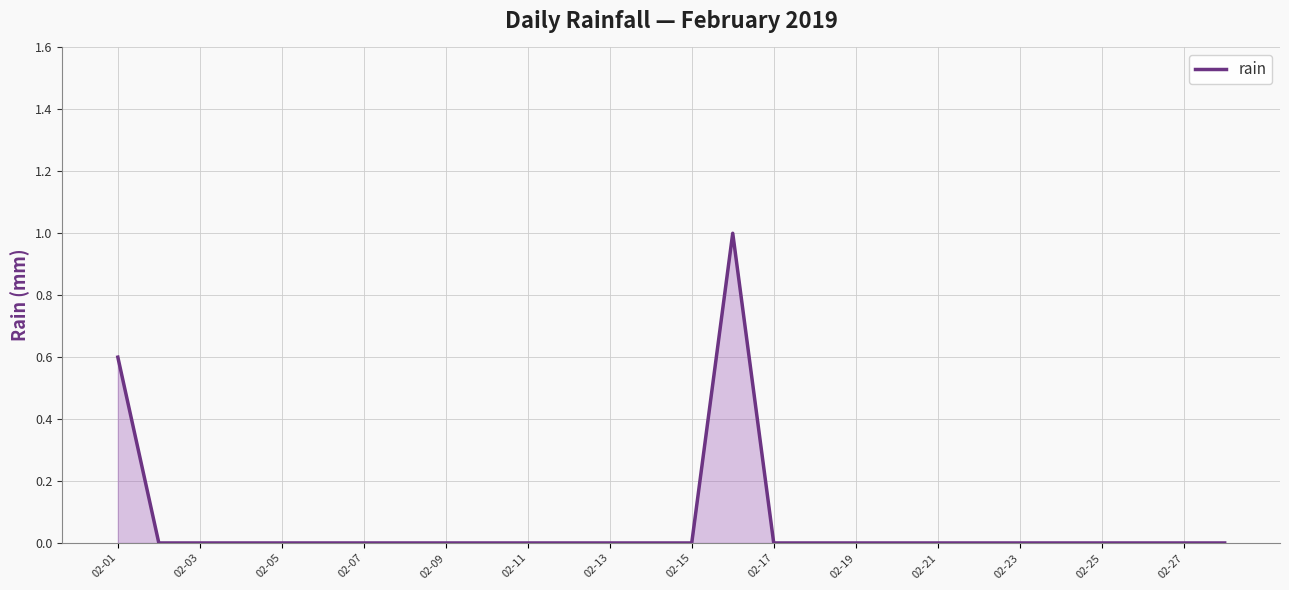

What is the difference between the maximum and minimum values?

1.0